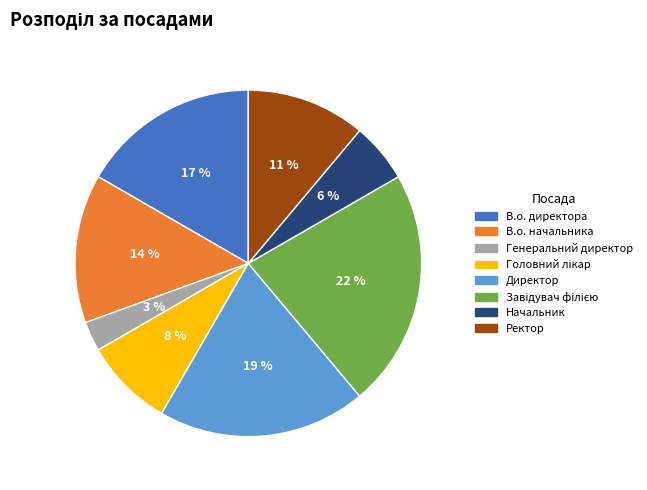

To the nearest percent, what portion does Генеральний директор represent?

3%